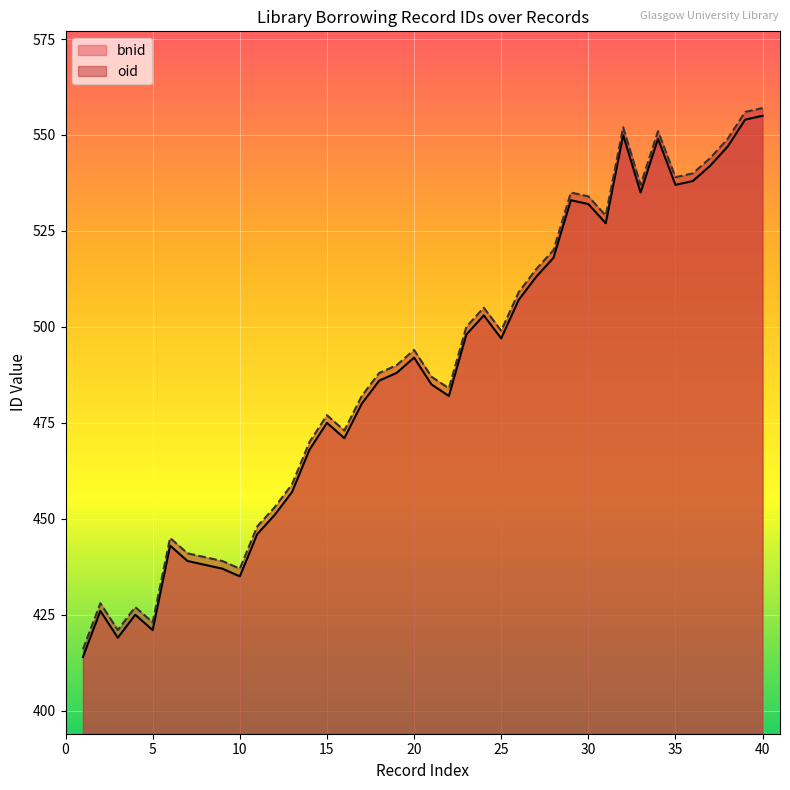

Between 18 and 6, which is larger?

18